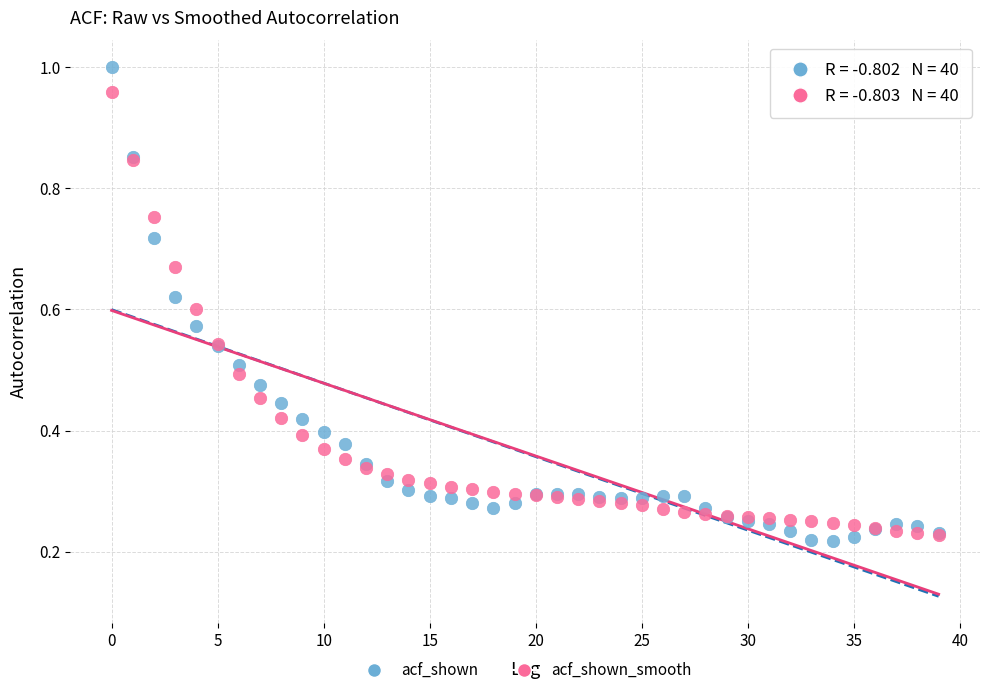

Which series has the widest spread of Y values?

acf_shown